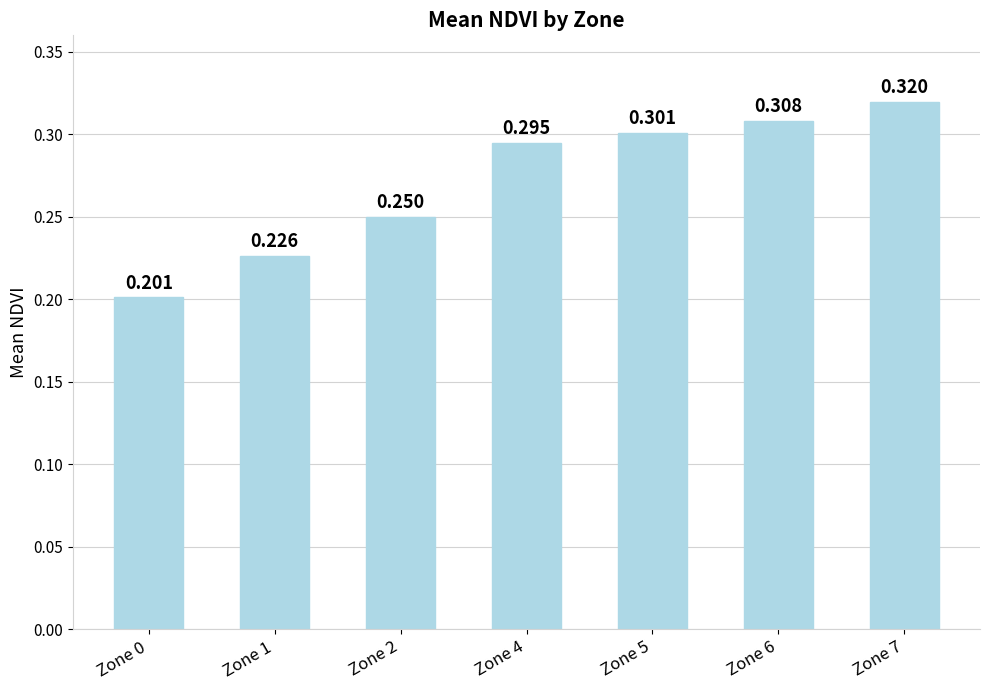

What is the difference between the maximum and minimum values?

0.1